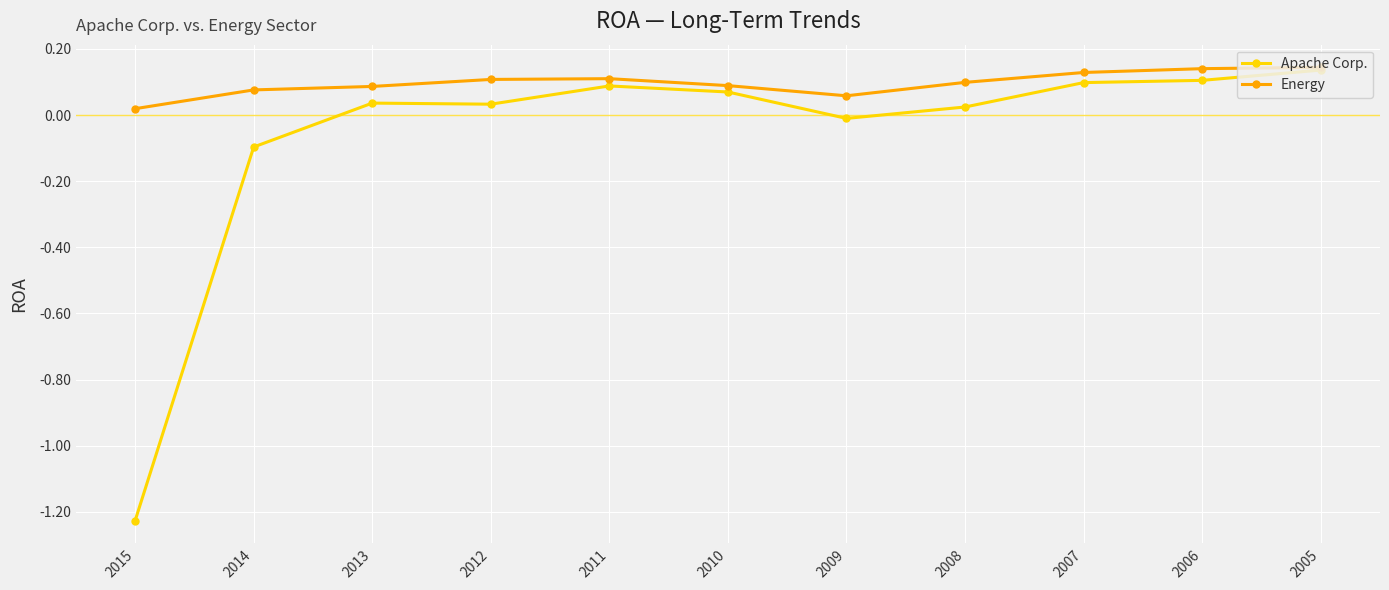

Which label corresponds to the smallest value in the chart?

2015